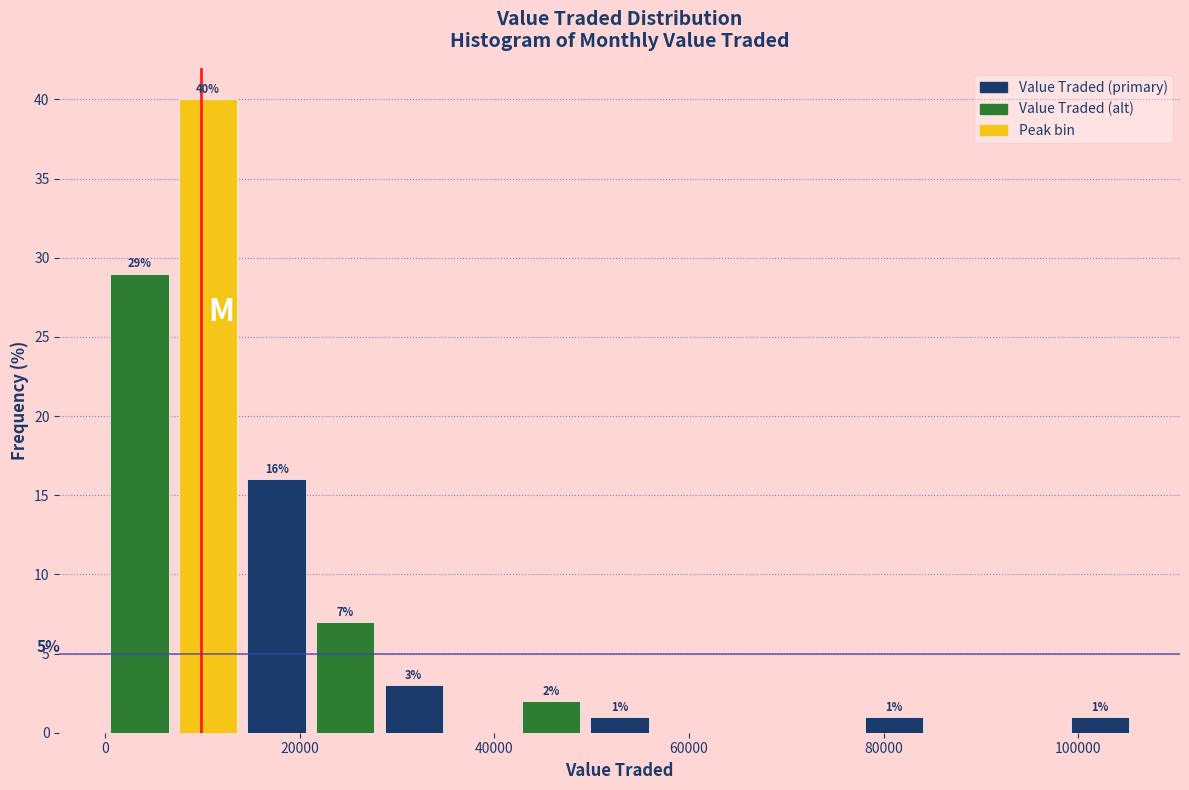

Read against the x-axis, roughly where is the centre of the tallest bar?

10000